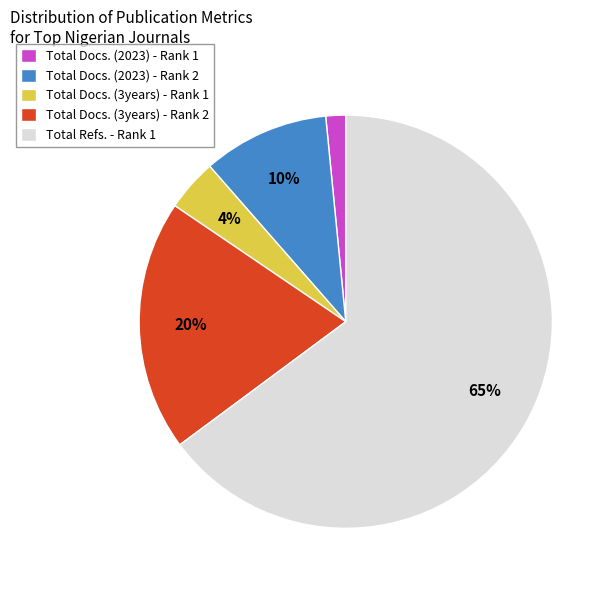

To the nearest percent, what percentage of the pie is Total Docs. (2023) - Rank 1?

2%